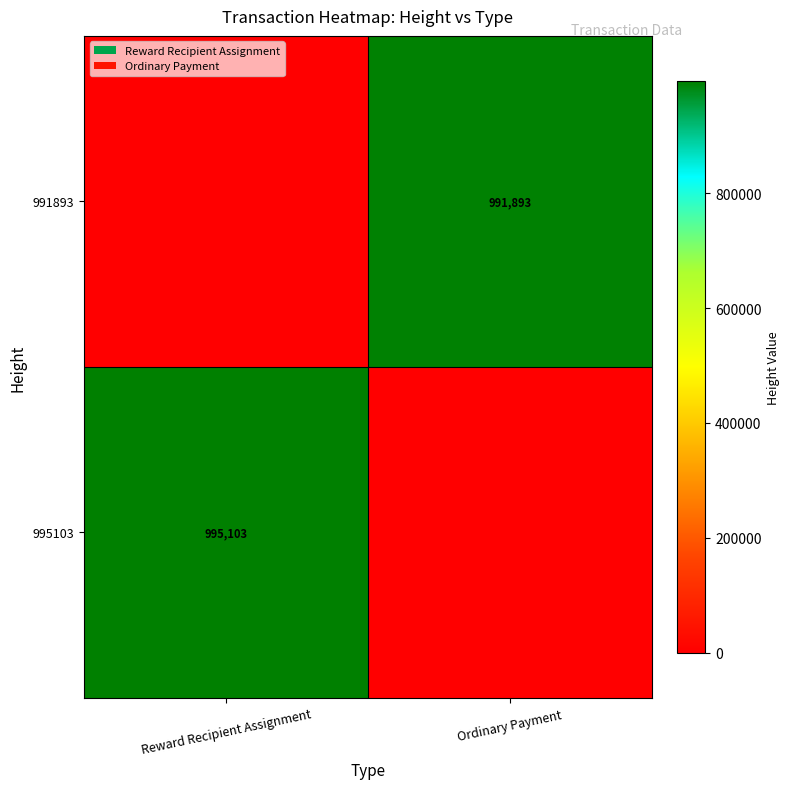

Is it true that 995103 equals 1727845 at Reward Recipient Assignment?

False